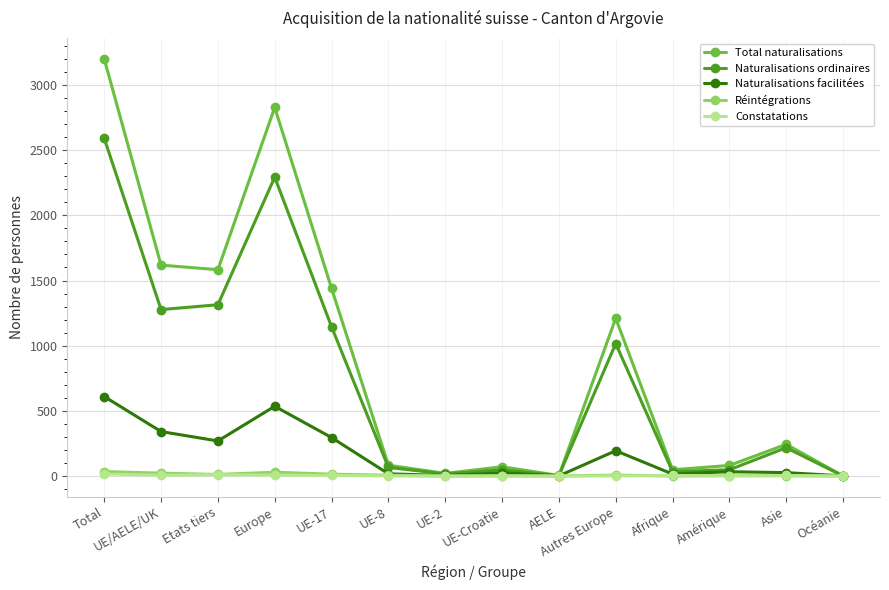

What is the difference between the maximum and minimum values in the Constatations series?

16